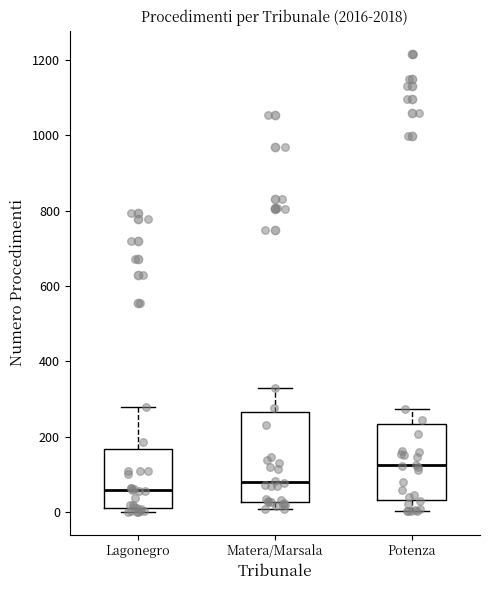

Reading left to right, transcribe this box plot: for each box, give where its median line is, the range the box spans, and where its two whiskers end, as read against the y-axis. The values are not printed on the chart, so give them approximately, as read against the axis.

Lagonegro: median 60, box 20 to 160, whiskers 0 to 280
Matera/Marsala: median 80, box 20 to 260, whiskers 0 to 320
Potenza: median 120, box 40 to 240, whiskers 0 to 280